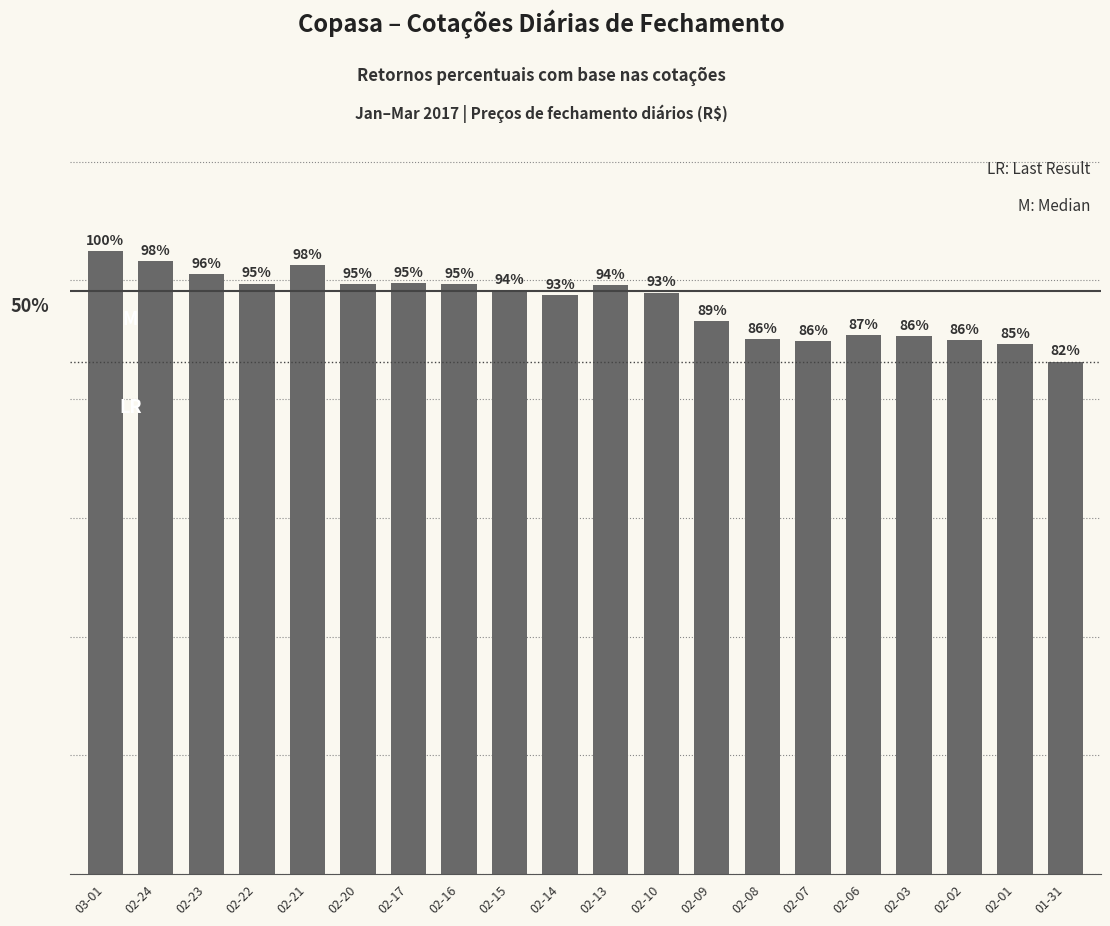

The value at 02-17 is 34.6. True or false?

False